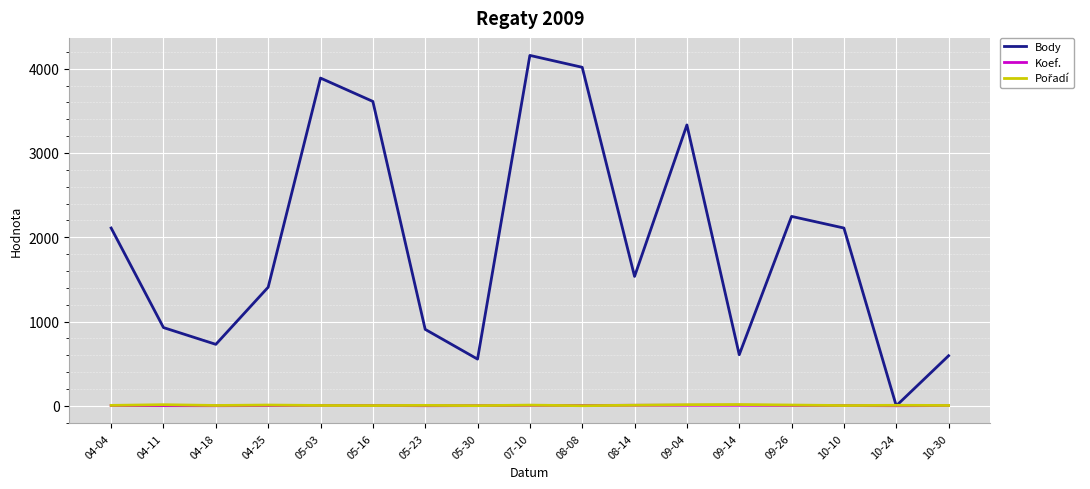

Which series has the largest total across all categories?

Body